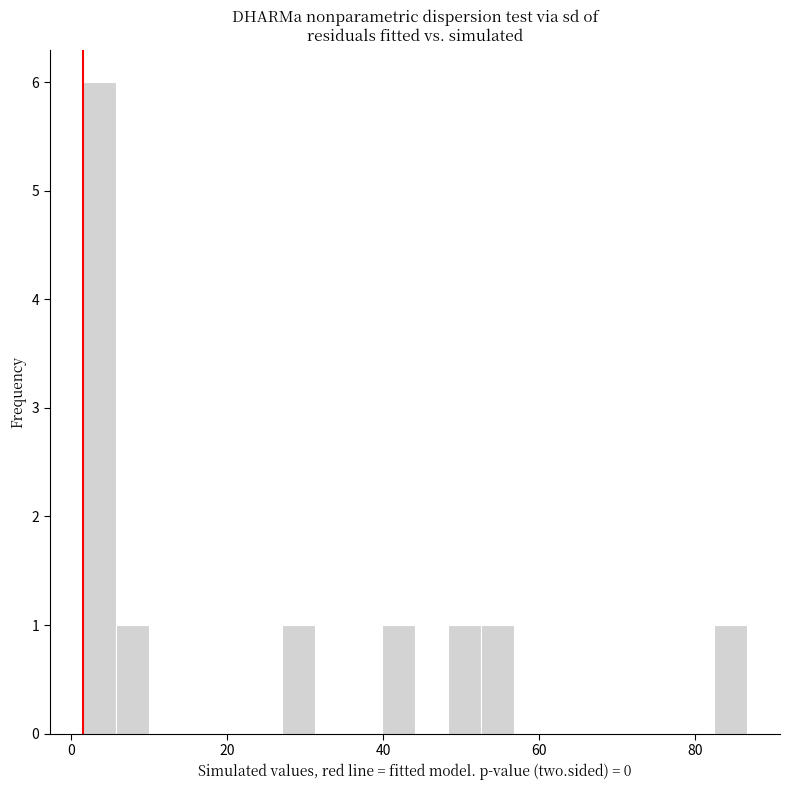

Around what value on the x-axis is the tallest bar? Give the approximate position of its centre, as read against the axis.

4